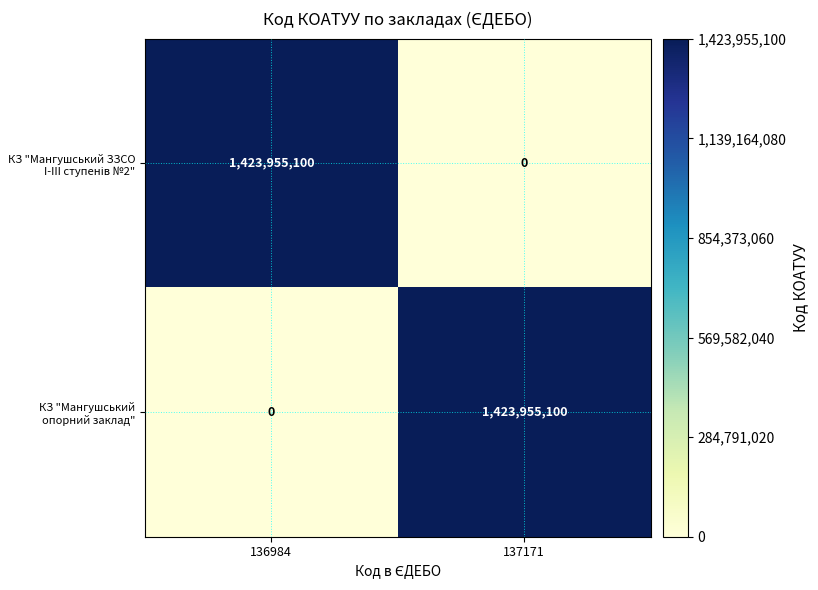

What is the total value across all series at 136984?

1423955100